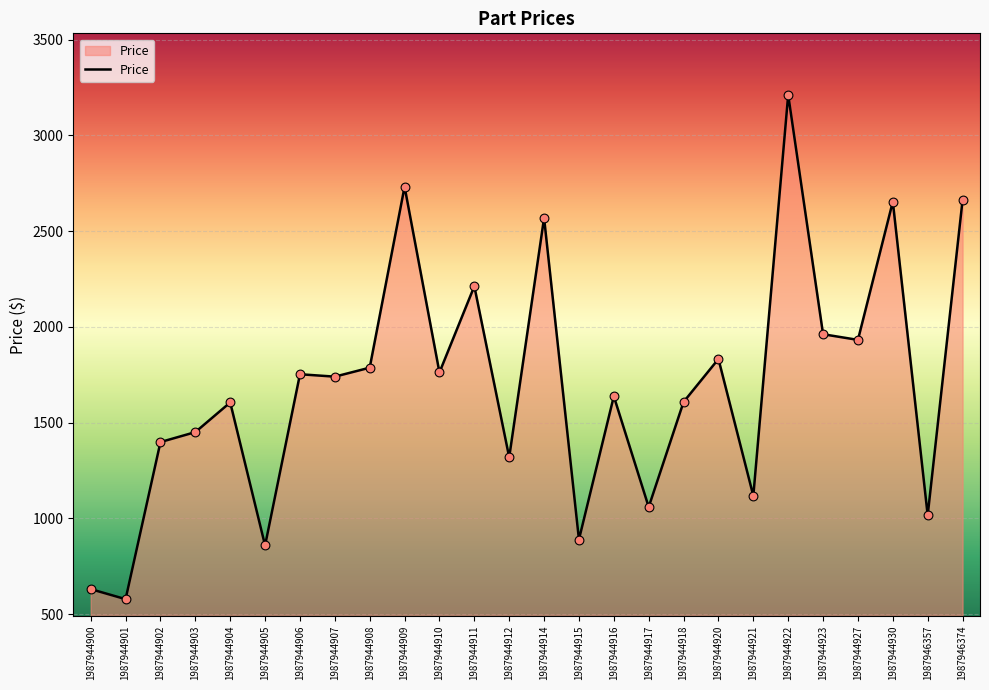

Approximately how many times larger is the value at 1987946374 compared to 1987944922?

0.8